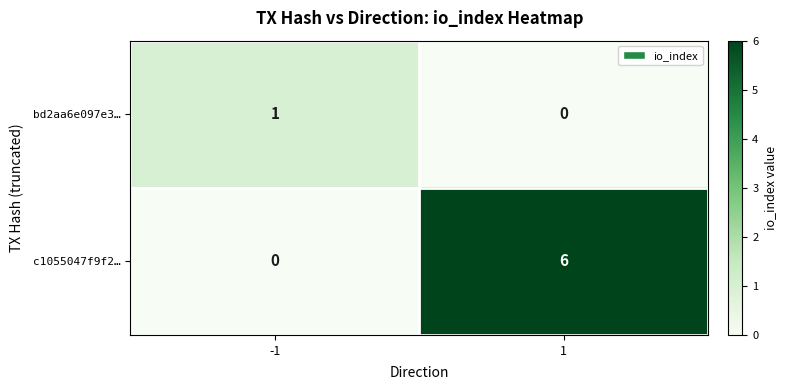

What is the difference between the c1055047f9f2… values at 1 and -1?

6